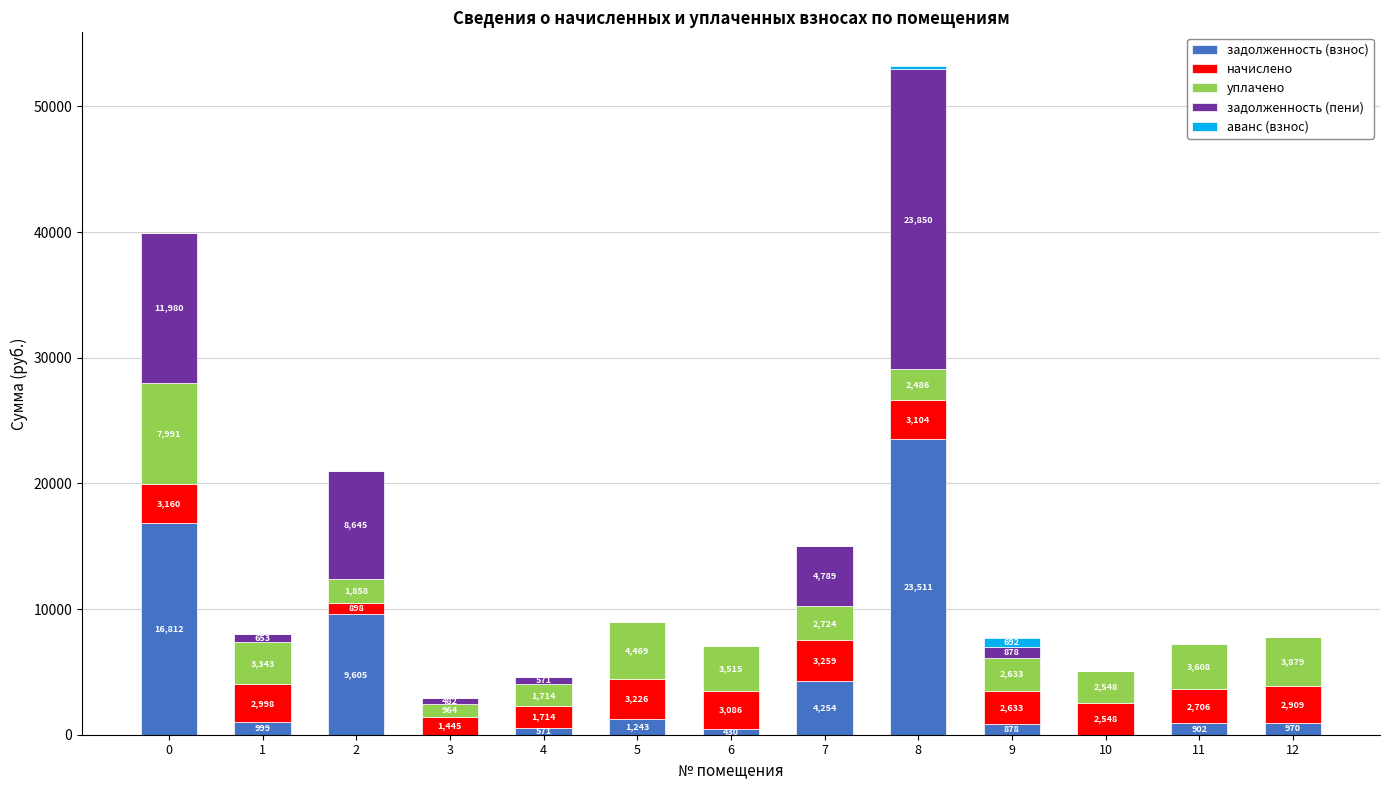

How many data points in задолженность (взнос) are above 969?

7